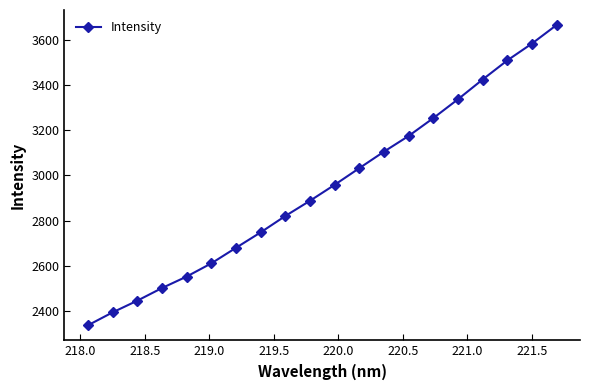

What is the minimum value shown in the chart?

2335.6